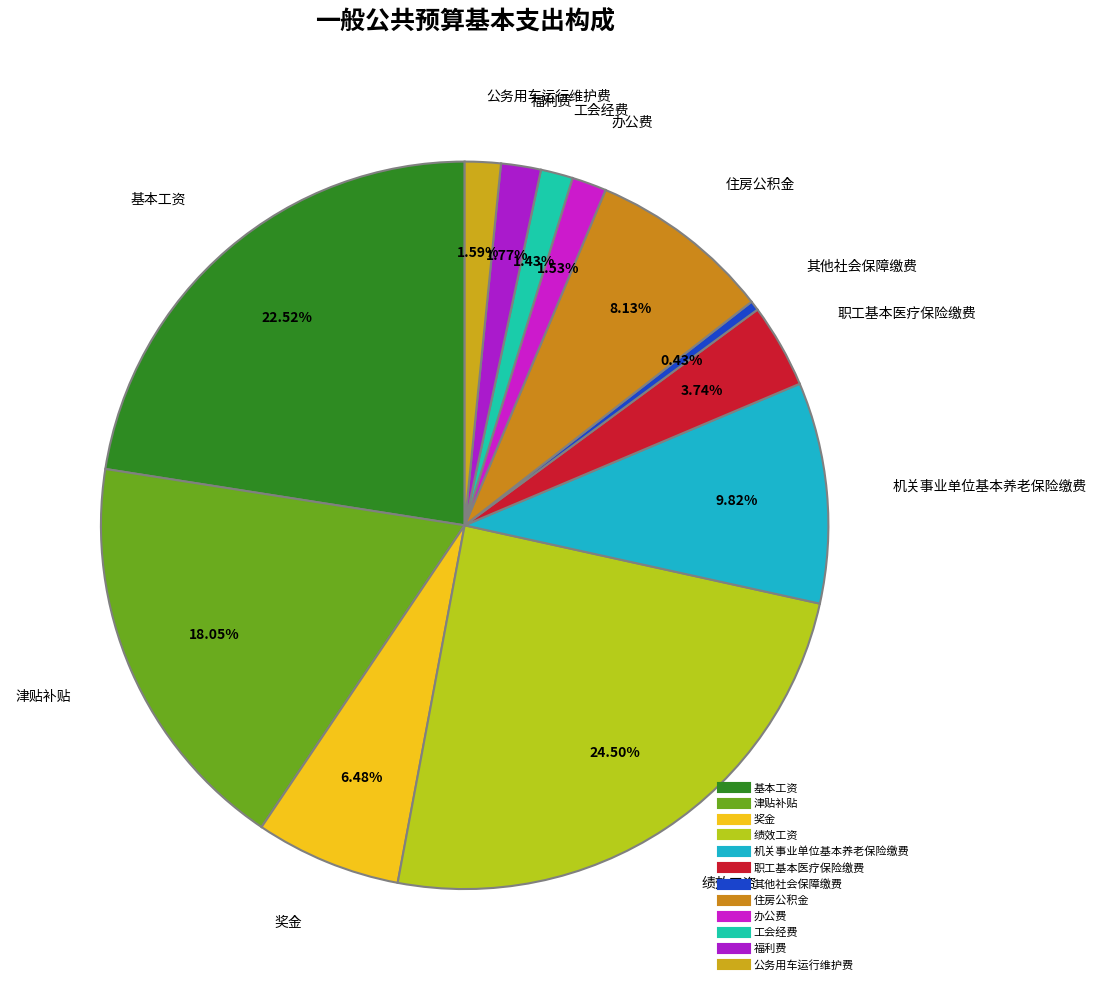

True or false: 其他社会保障缴费 accounts for 0% of the total.

True